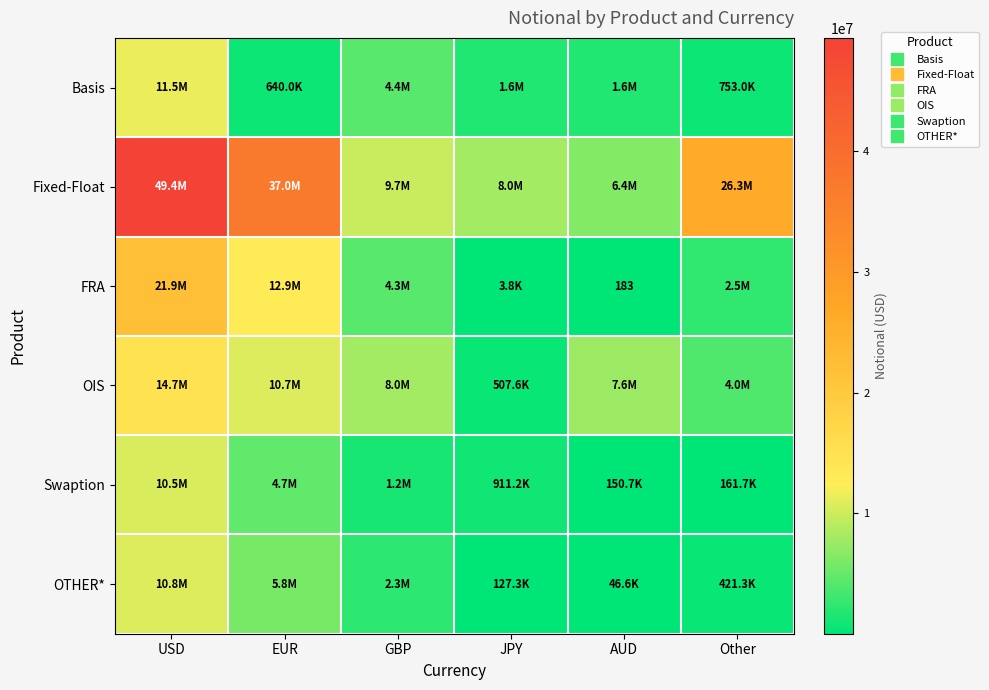

What is the difference between the highest and lowest values at GBP?

8551720